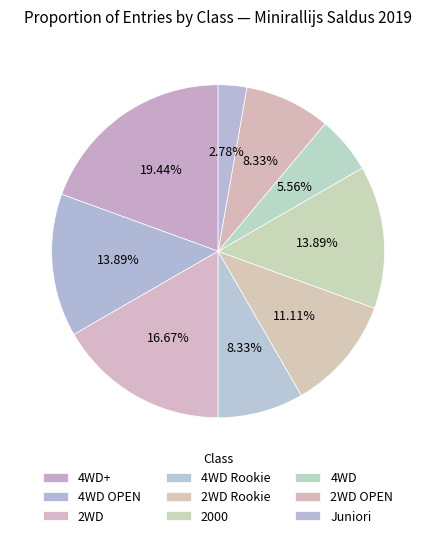

How many slices are in this pie chart?

9